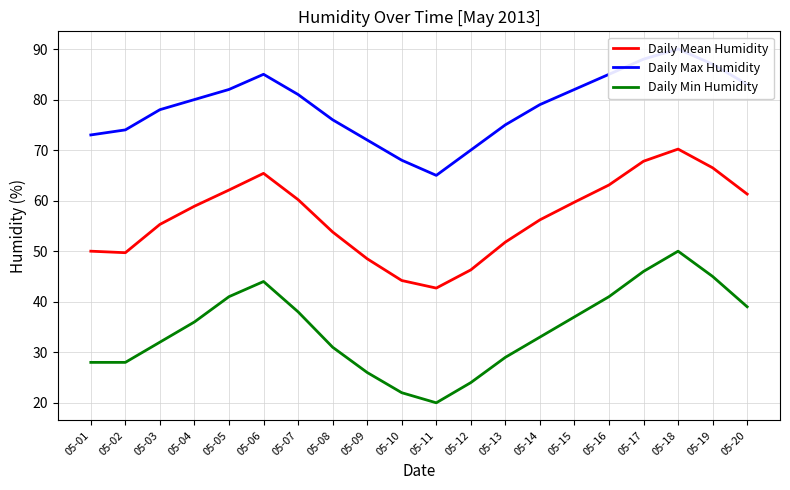

True or false: Daily Mean Humidity has more than 0 points higher than both neighbors.

True